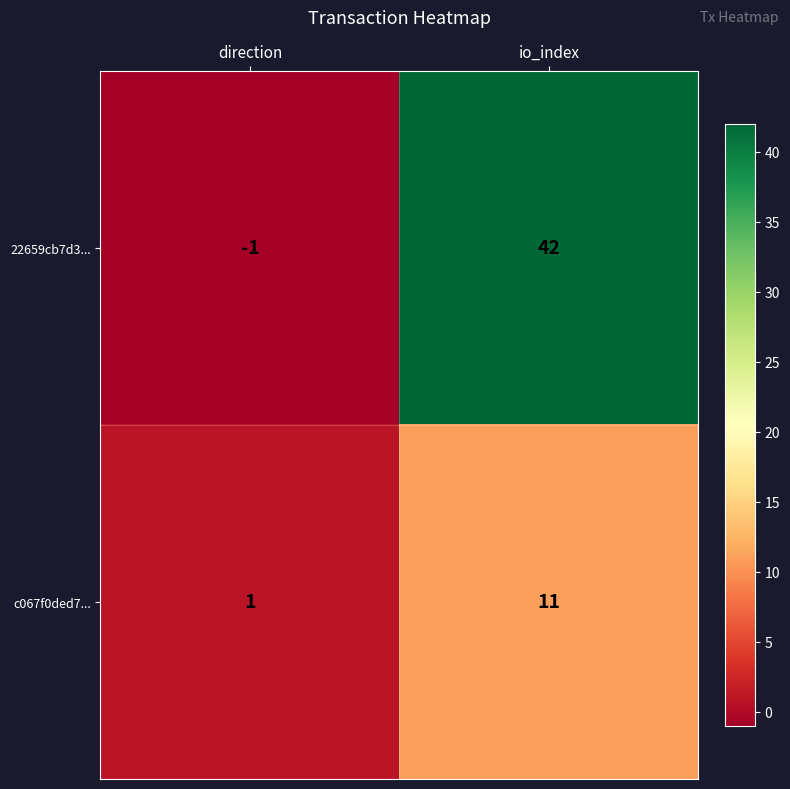

The c067f0ded7... series shows 1 at direction. True or false?

True